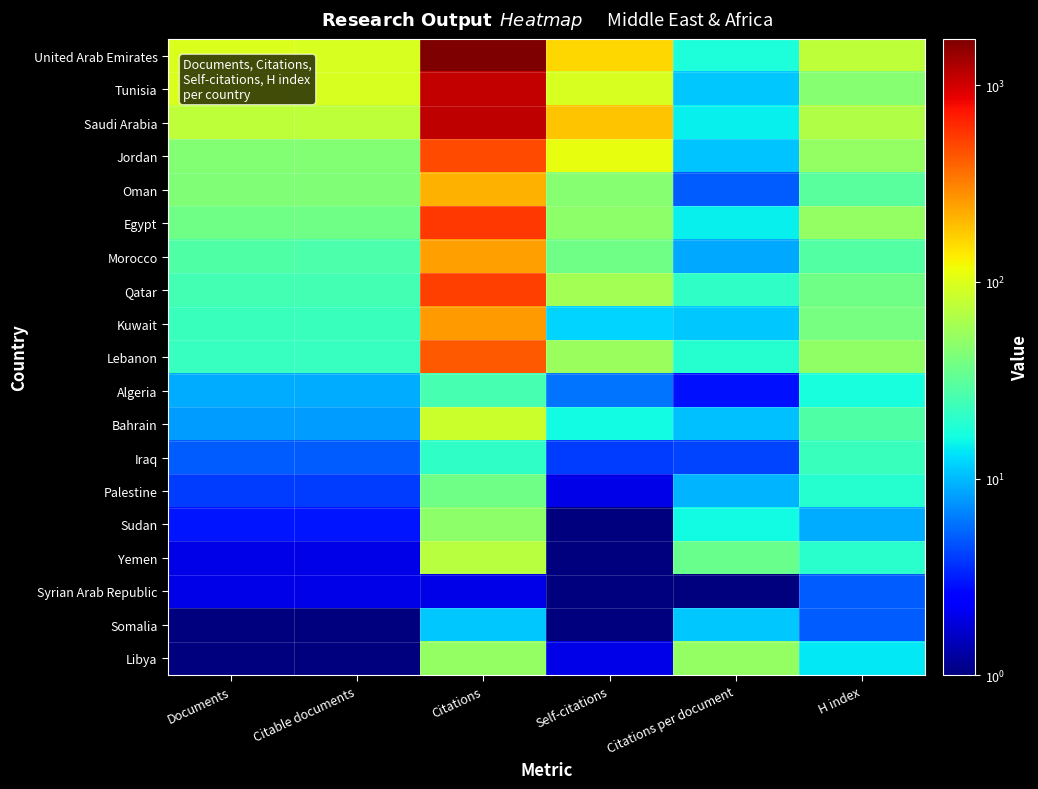

What is the difference between the highest and lowest values at Documents?

97.0